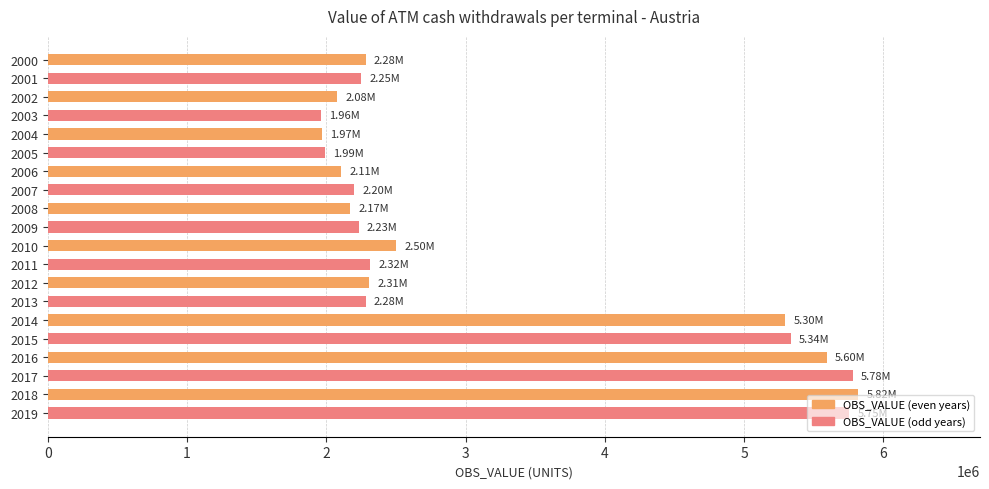

What is the sum of the values at 2013 and 2002?

4359567.2